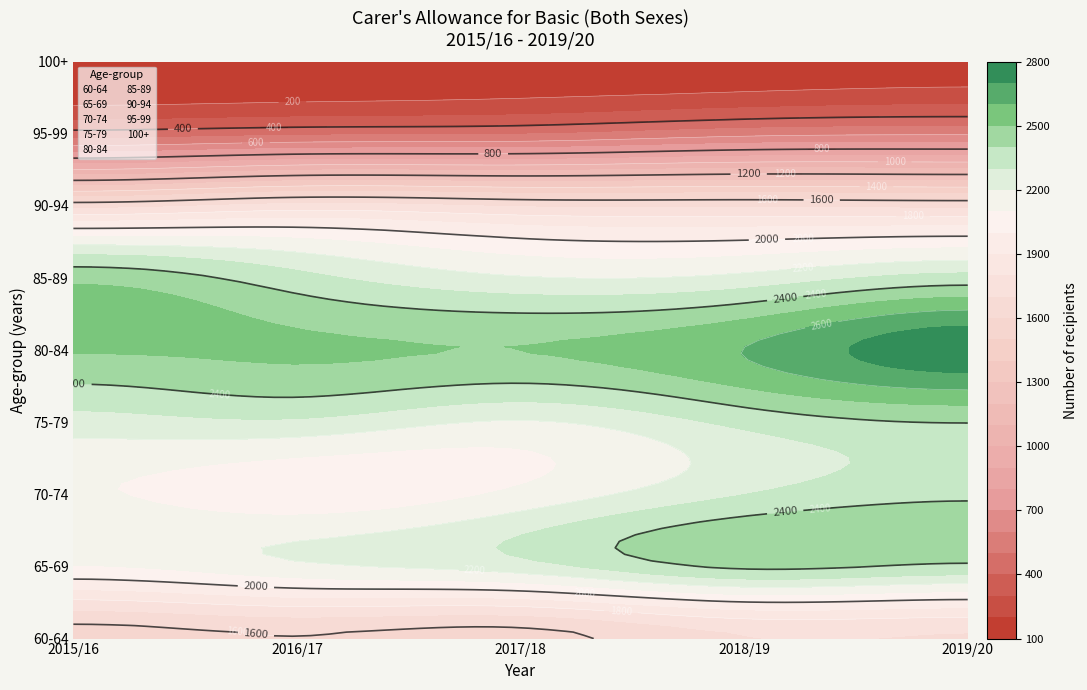

At which label is 70-74 closest to 2207?

2017/18